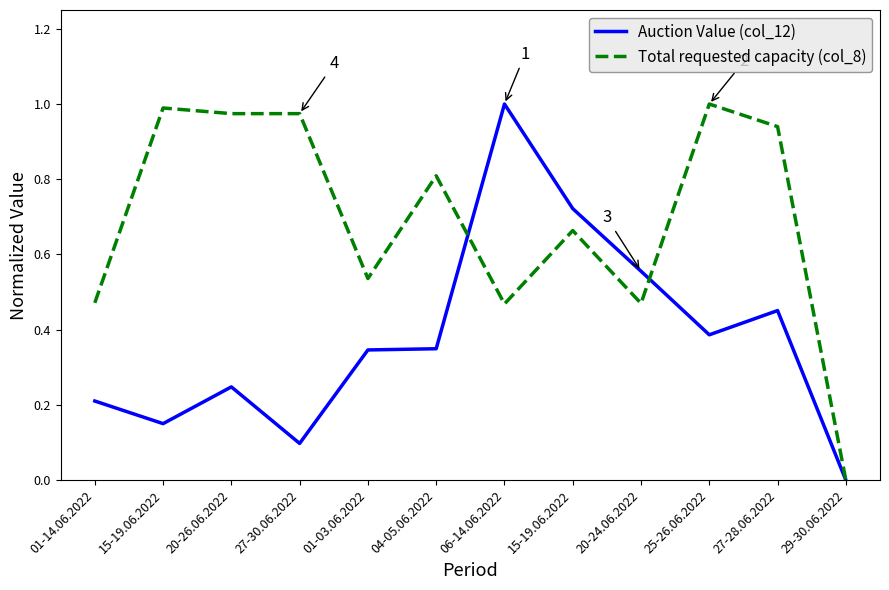

Between 04-05.06.2022 and 20-26.06.2022, which is larger?

04-05.06.2022